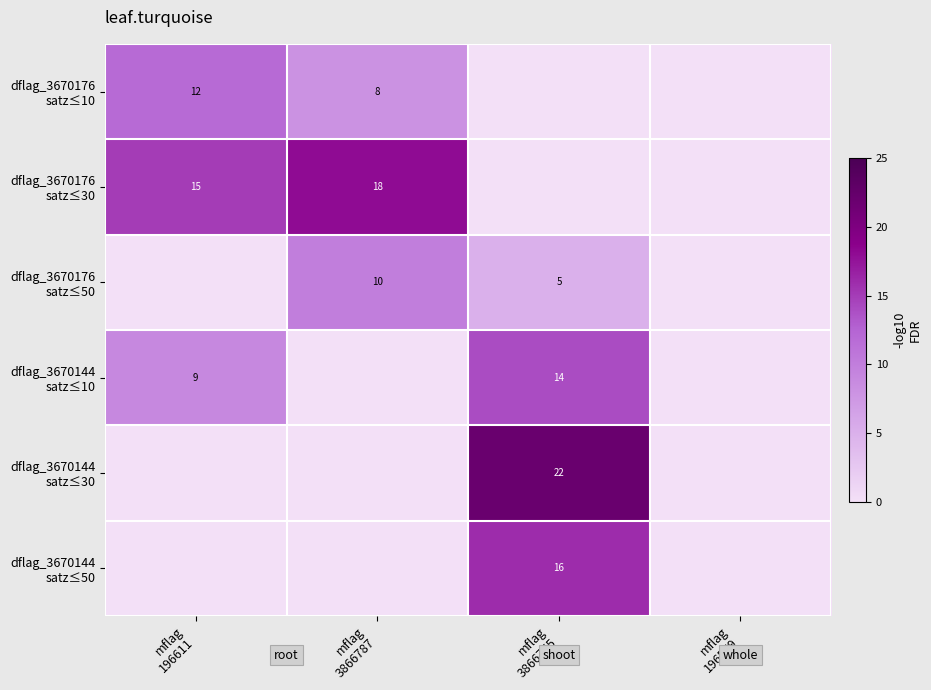

What is the maximum value for dflag_3670176 satz≤30?

18